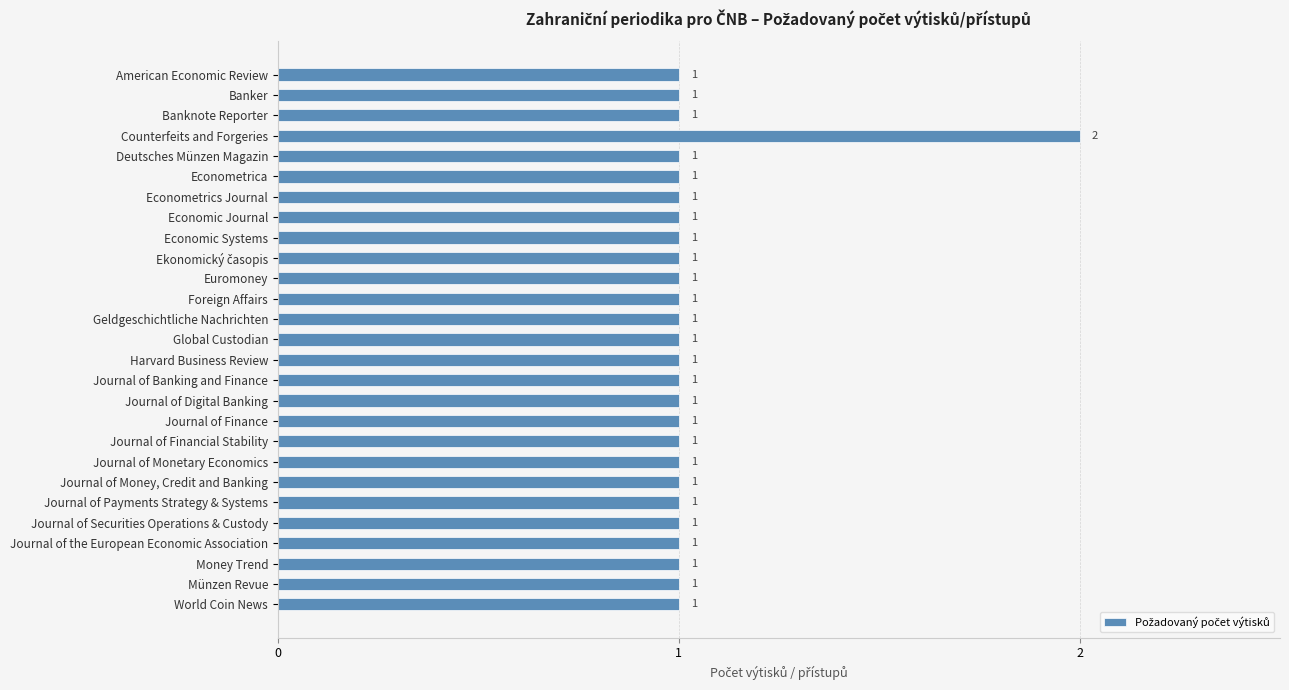

What is the sum of all values?

28